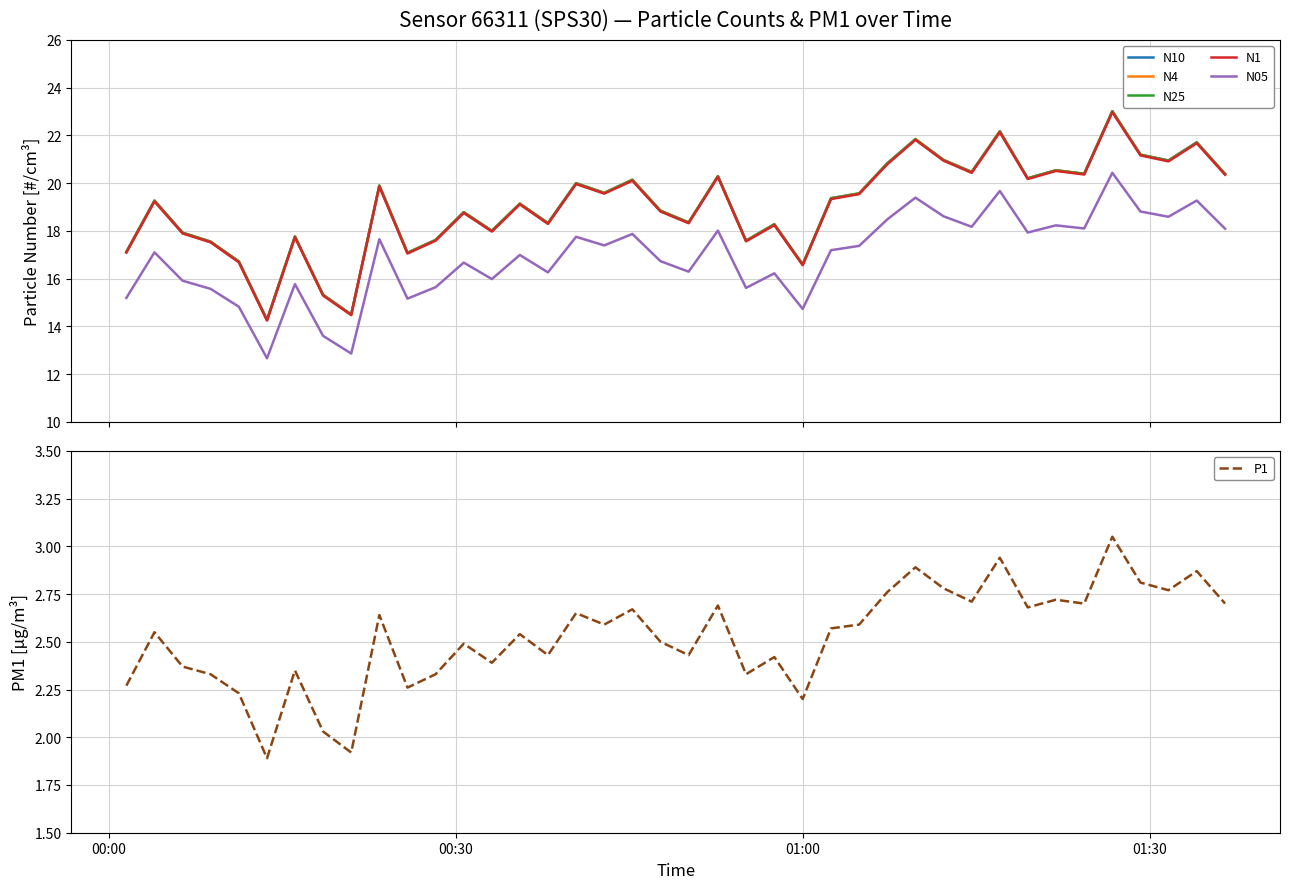

What is the highest value of the N10 series?

23.0